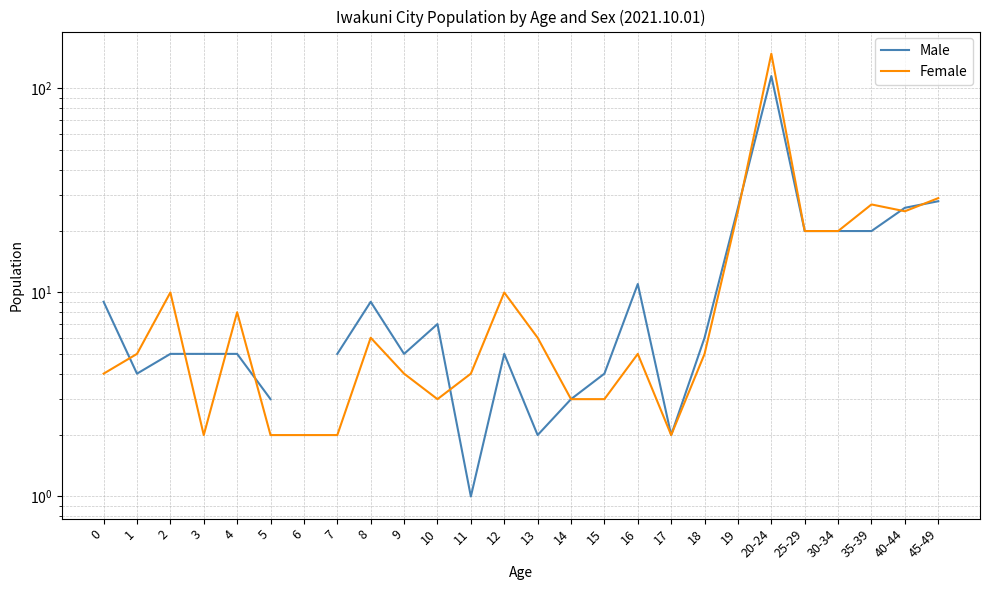

What is the value of the Female point at the 6th from the left?

2.0